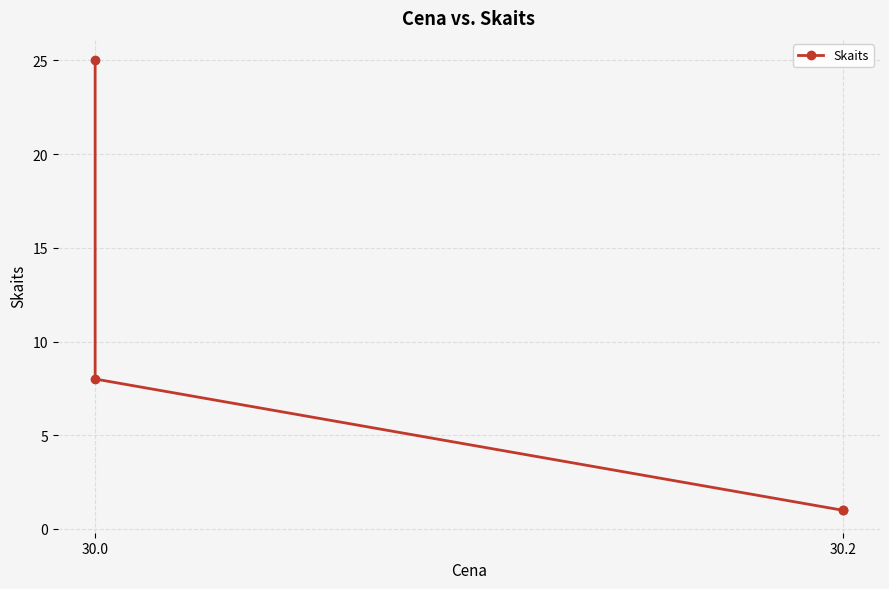

Is this an area chart (filled region under the line)?

No